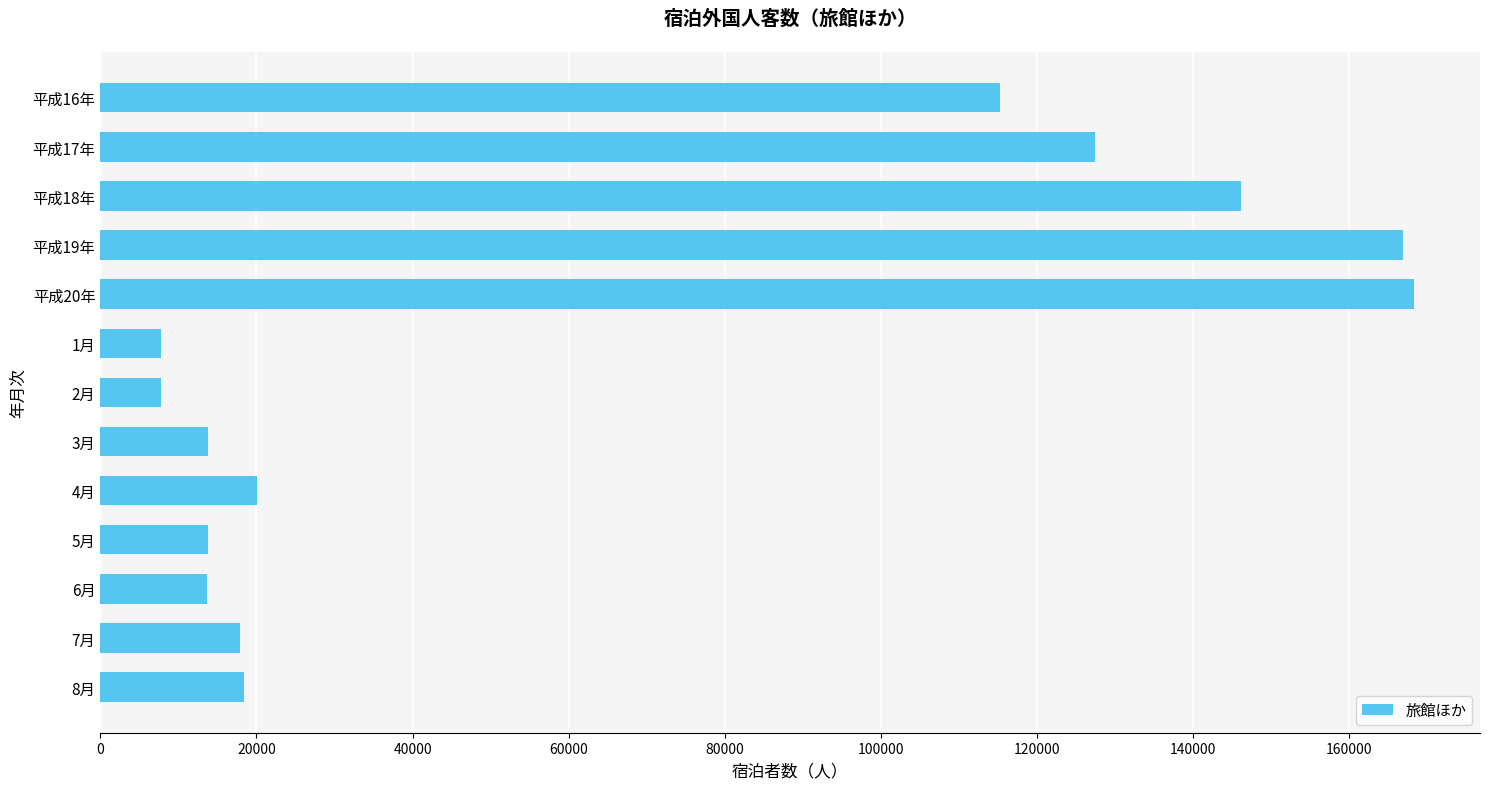

The value at 平成19年 is 89492. True or false?

False